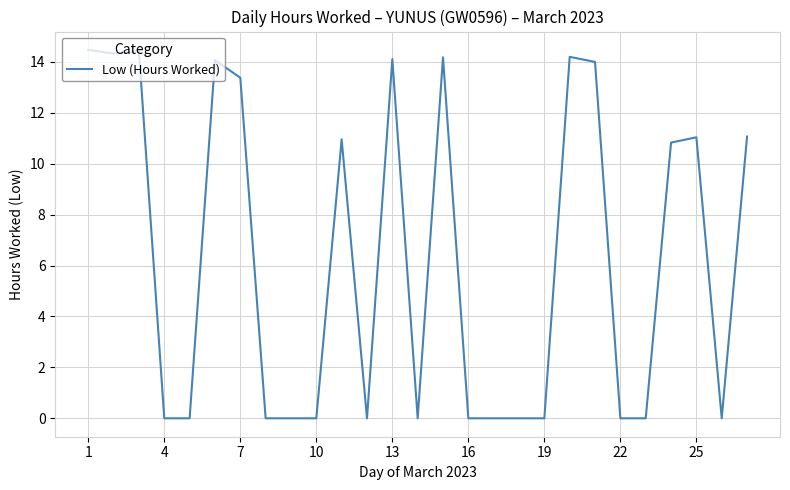

What is the greatest value displayed?

14.5